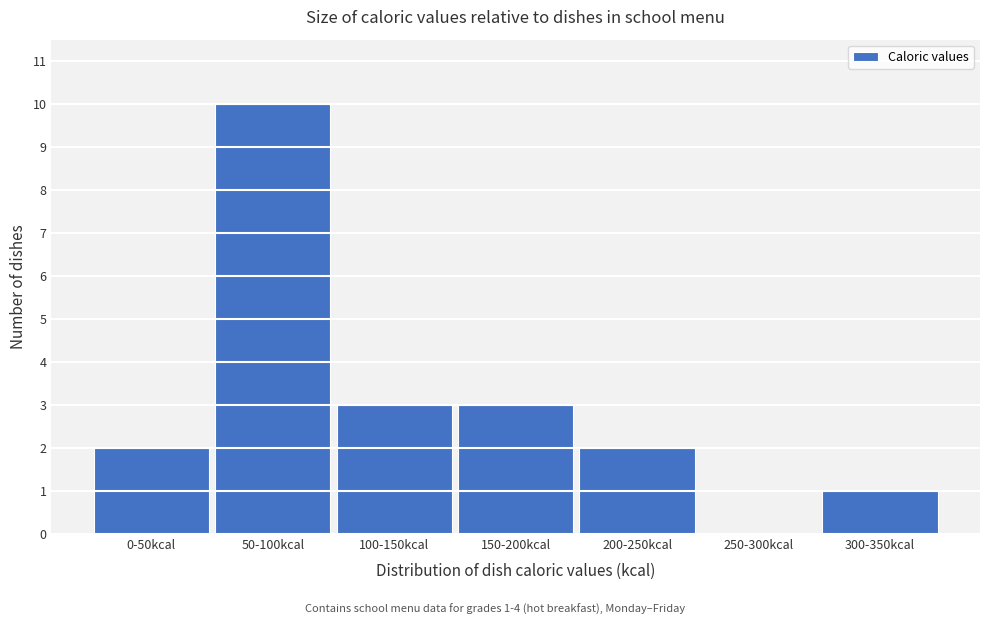

Reading left to right, list all the values displayed in this chart.

0-50kcal=2	50-100kcal=10	100-150kcal=3	150-200kcal=3	200-250kcal=2	250-300kcal=0	300-350kcal=1